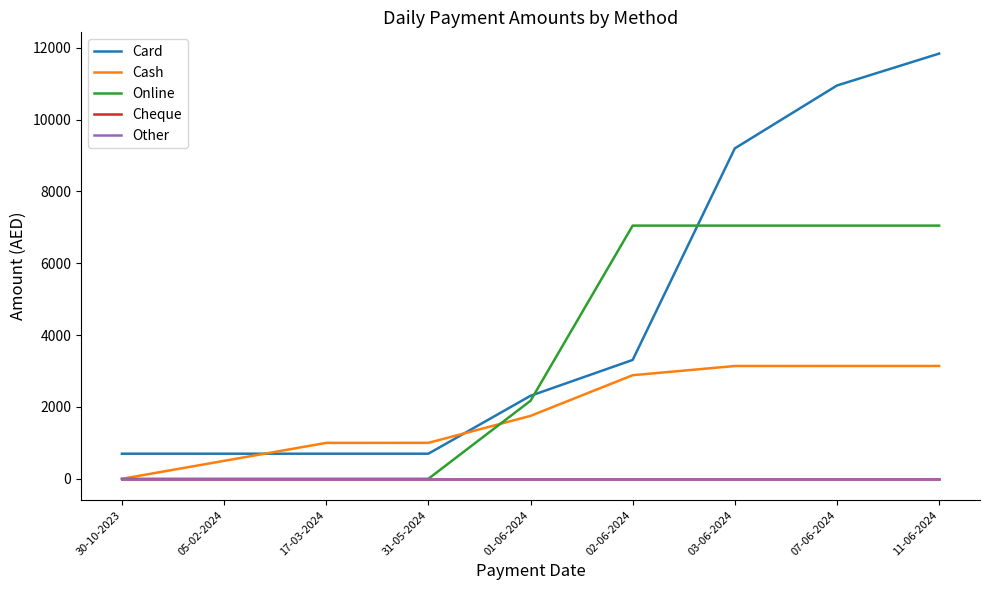

Does the chart have visible grid lines?

No